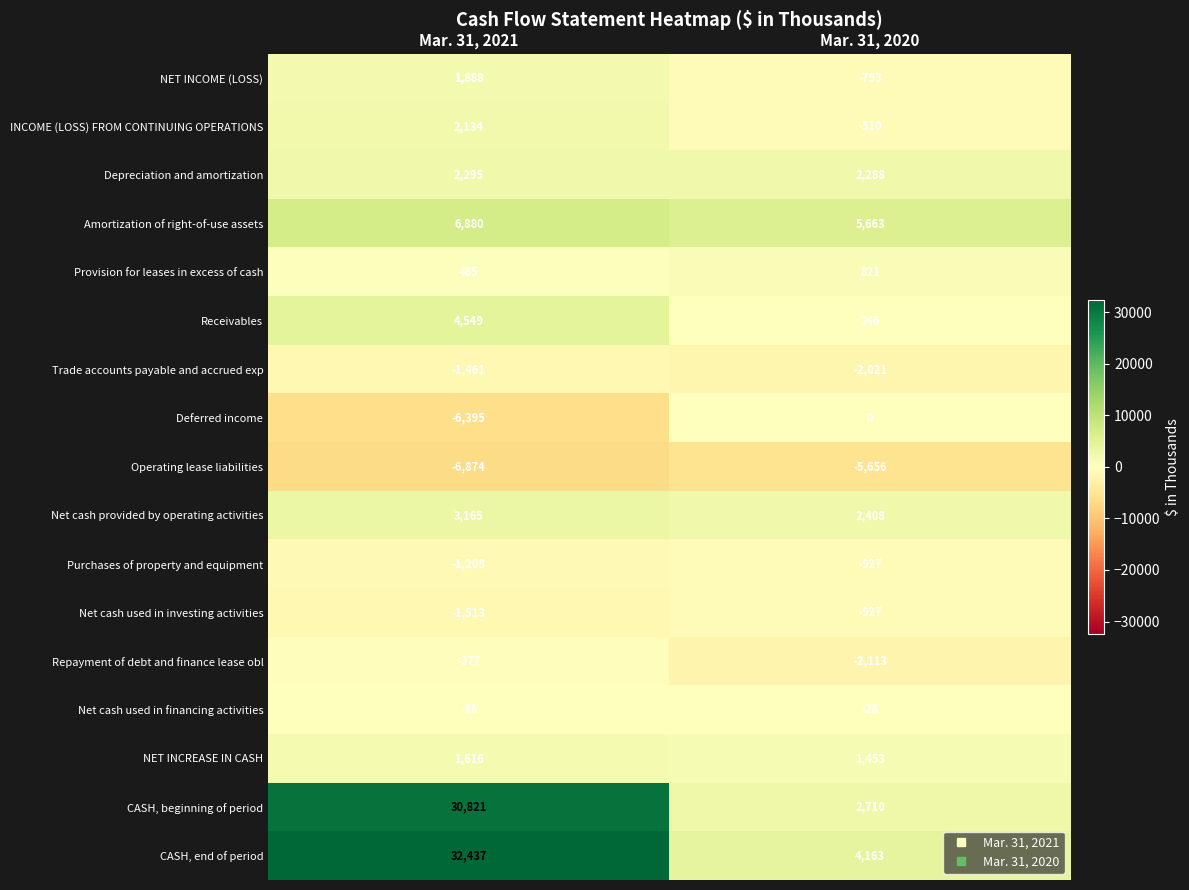

Which series has the largest total across all categories?

CASH, end of period